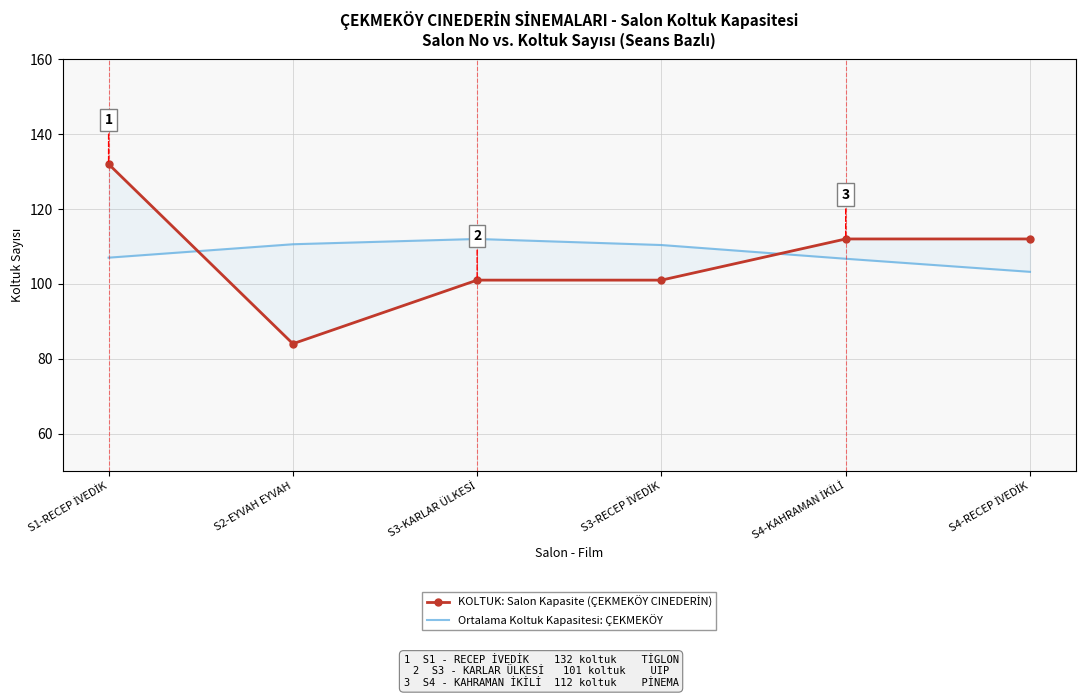

What is the label of the 4th point from the left?

S3-RECEP İVEDİK